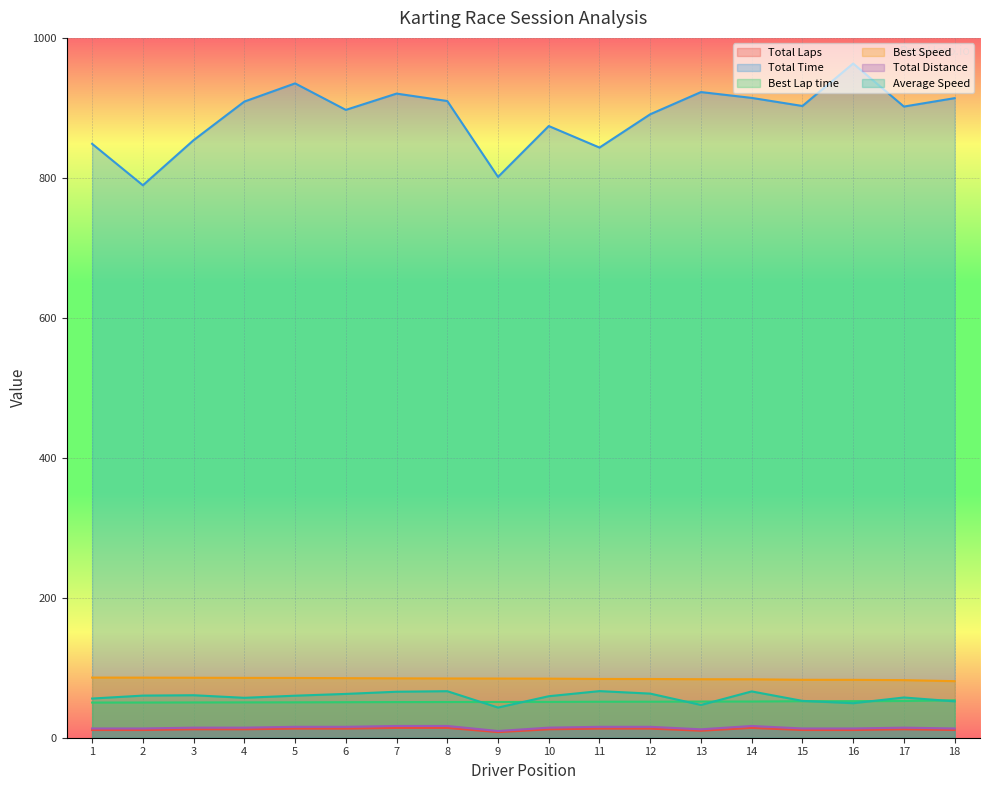

True or false: Total Time and Best Speed cross at least once.

False